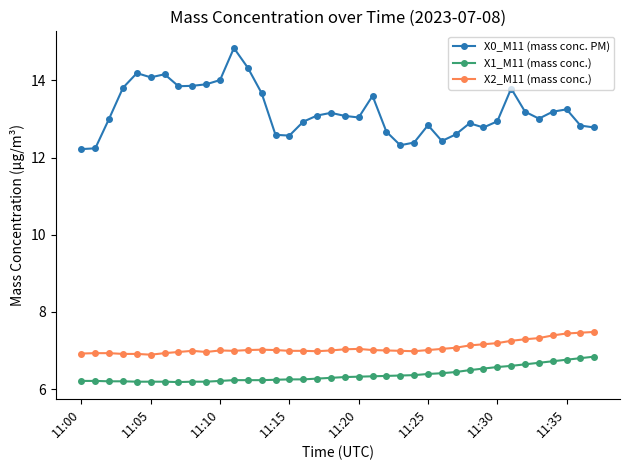

How many X1_M11 (mass conc.) values are between 6 and 7?

38